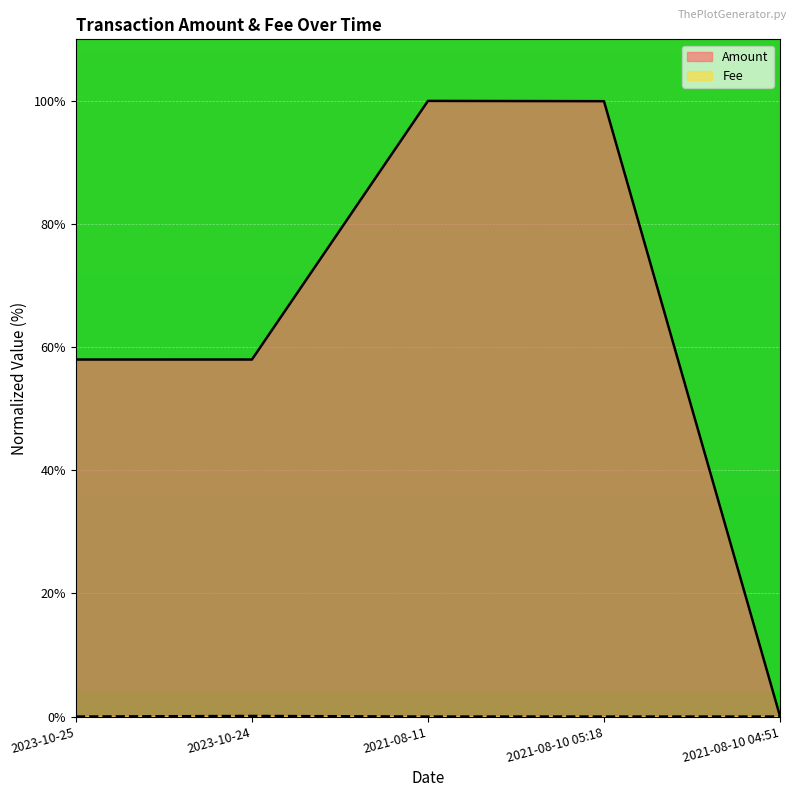

Which series has the largest total across all categories?

Amount